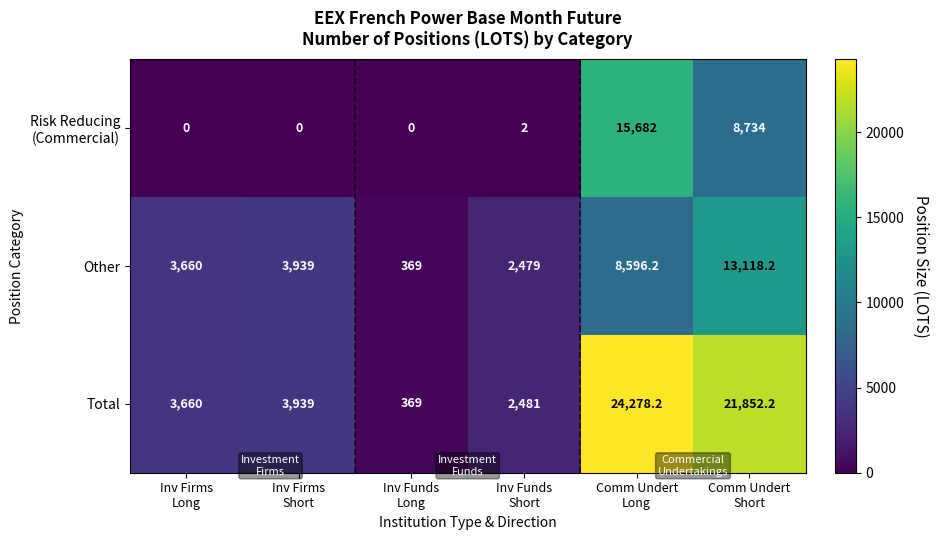

What is the difference between the maximum and second lowest values in the Total series?

21797.2